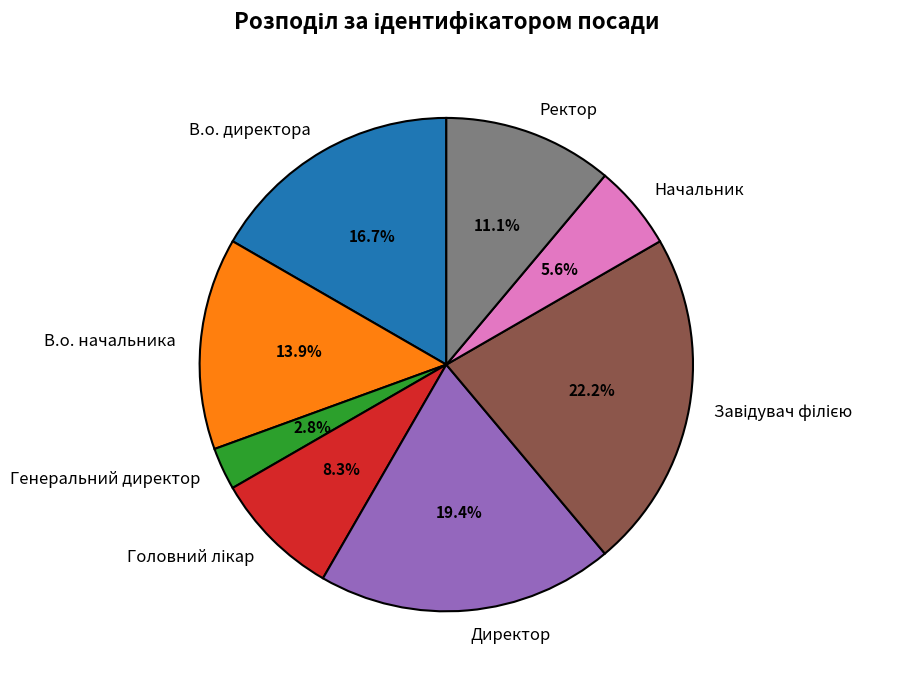

Between Директор and Начальник, which is larger?

Директор